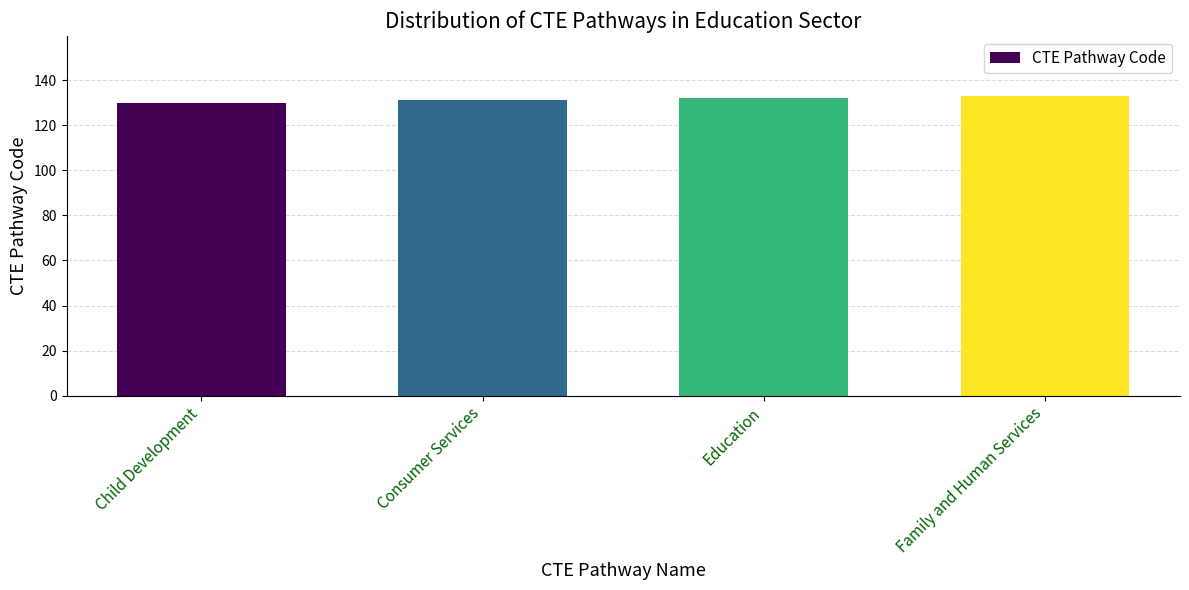

What is the ratio of the value at Family and Human Services to the value at Education?

1.0